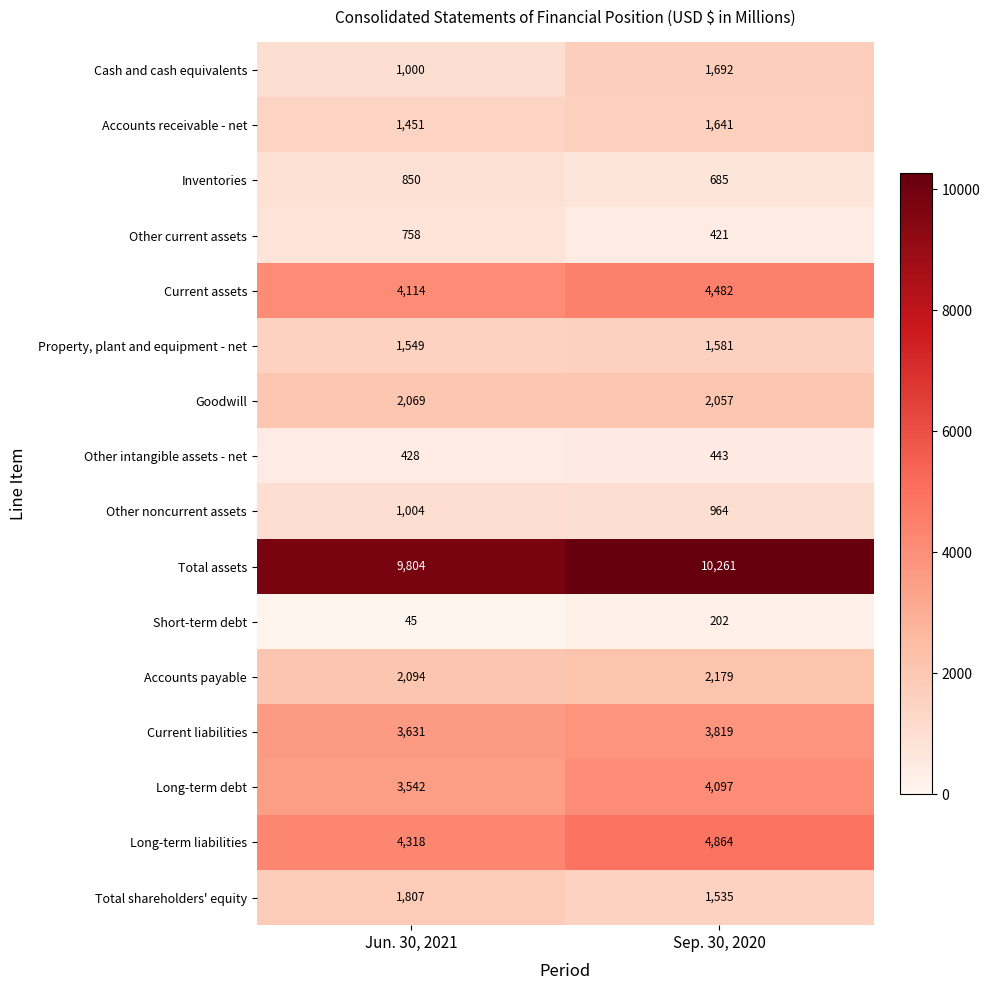

What is the maximum value shown in the chart?

10261